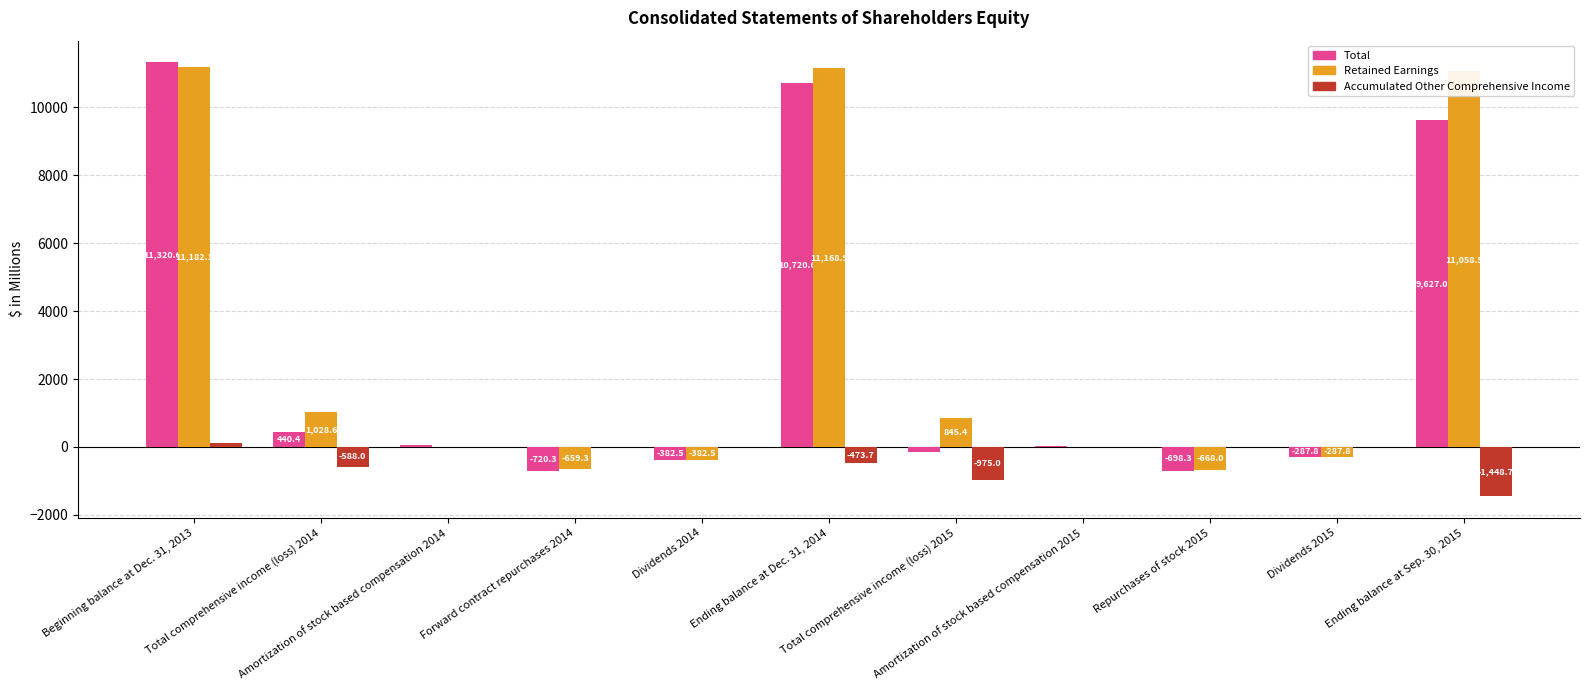

Is the value of Retained Earnings at Amortization of stock based compensation 2015 greater than the value of Total at Beginning balance at Dec. 31, 2013?

No